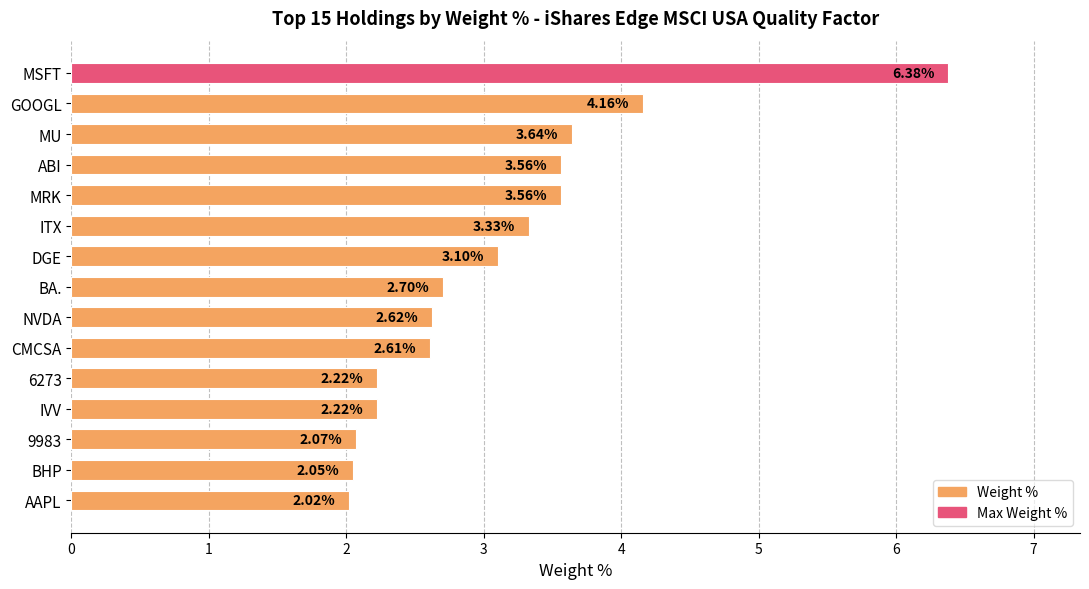

What is the change in value from DGE to 9983?

-1.0